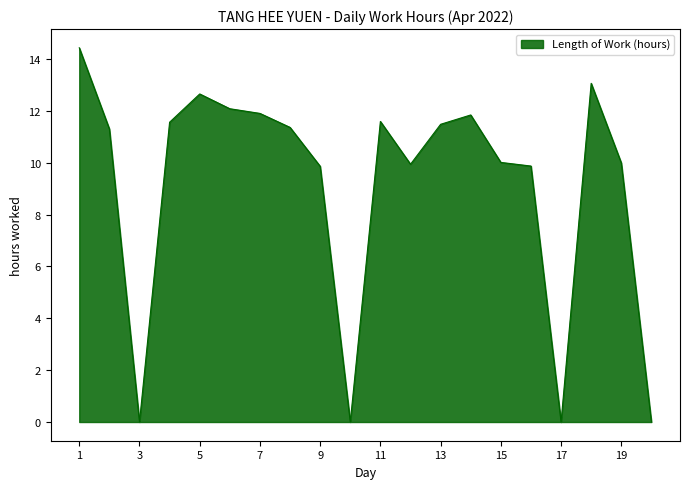

What is the greatest value displayed?

14.4